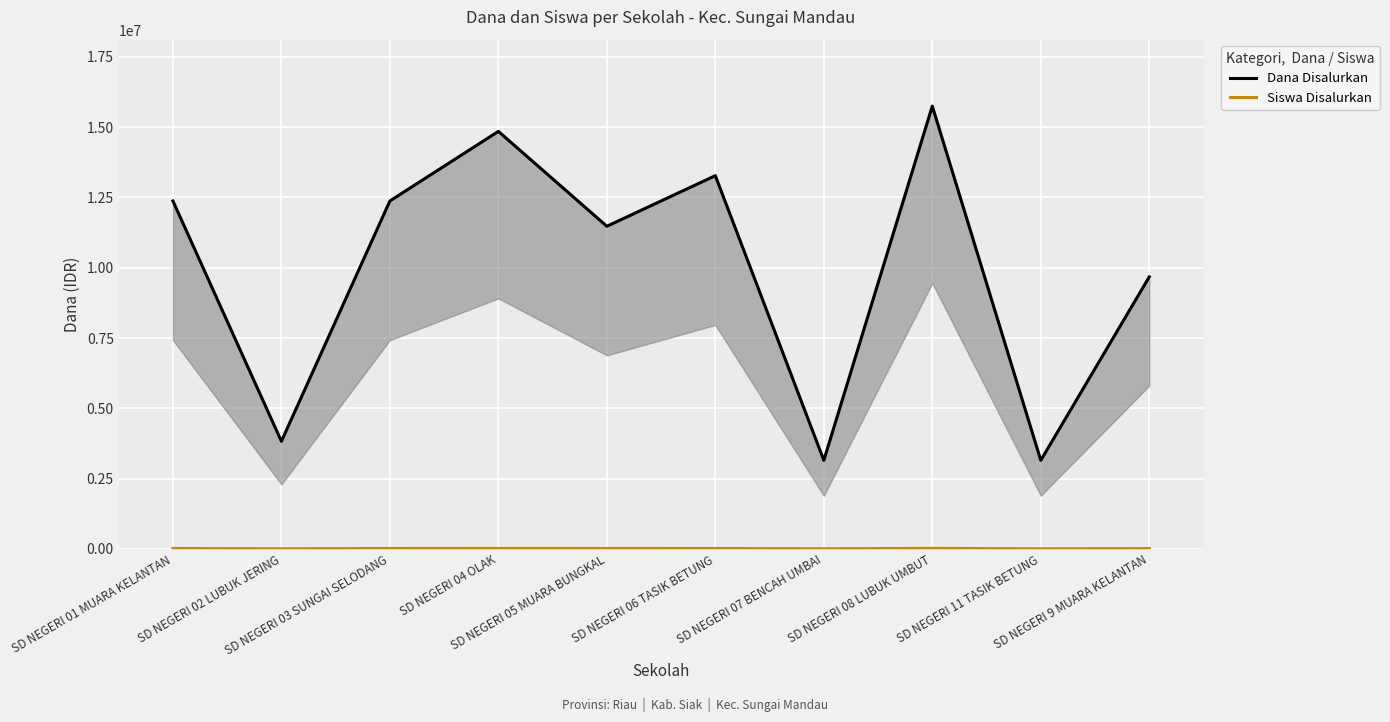

What position from the right is SD NEGERI 9 MUARA KELANTAN?

1